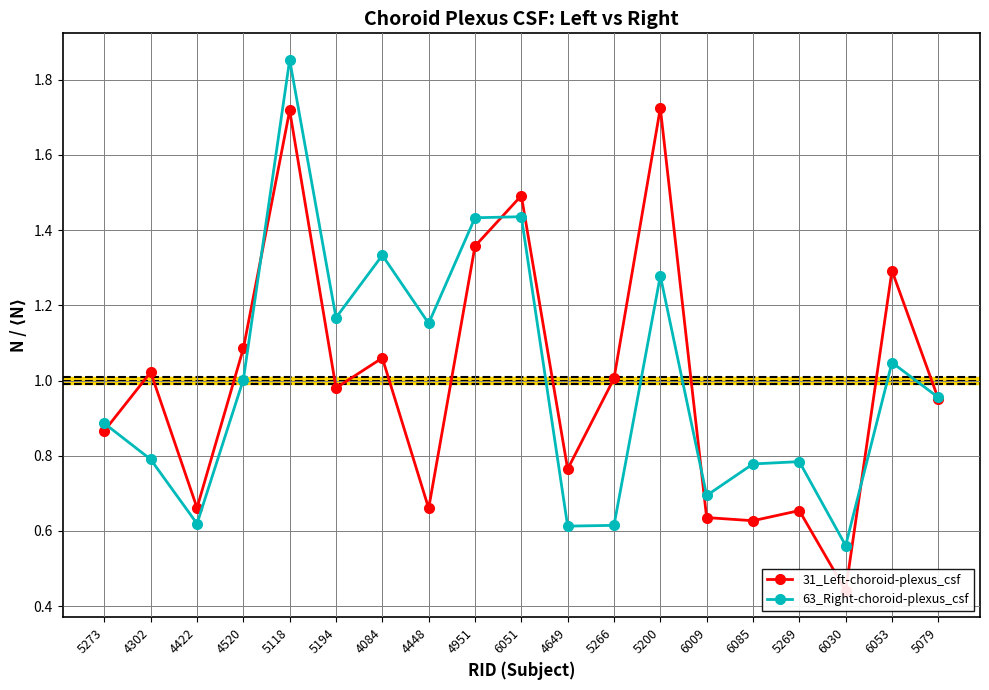

Where do 63_Right-choroid-plexus_csf and 31_Left-choroid-plexus_csf first cross each other?

5273 and 4302